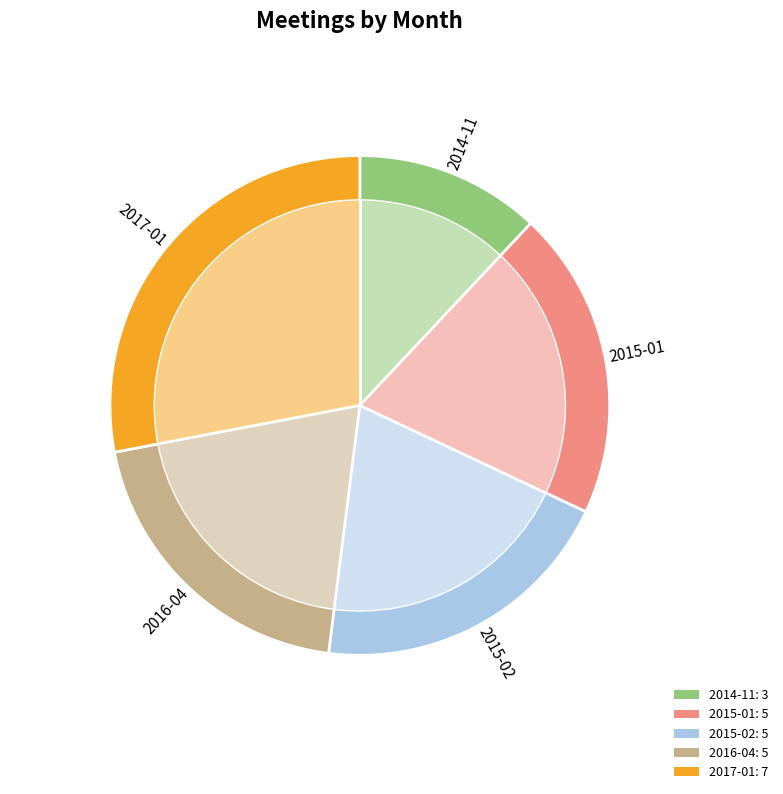

The 2016-04 slice represents 20% of the pie. True or false?

True